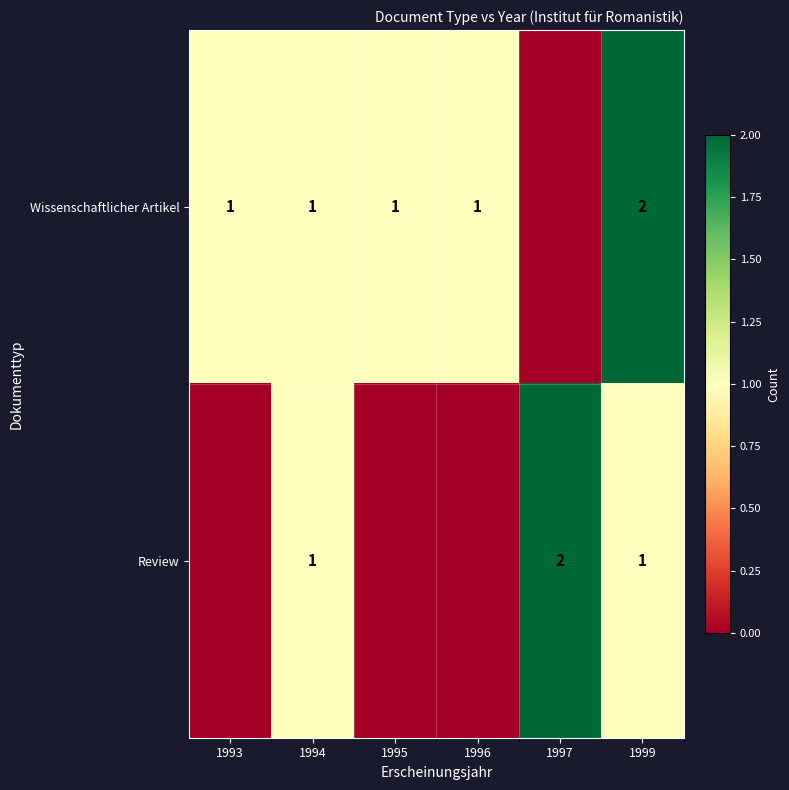

True or false: Wissenschaftlicher Artikel has a value of 1 at 1993.

True